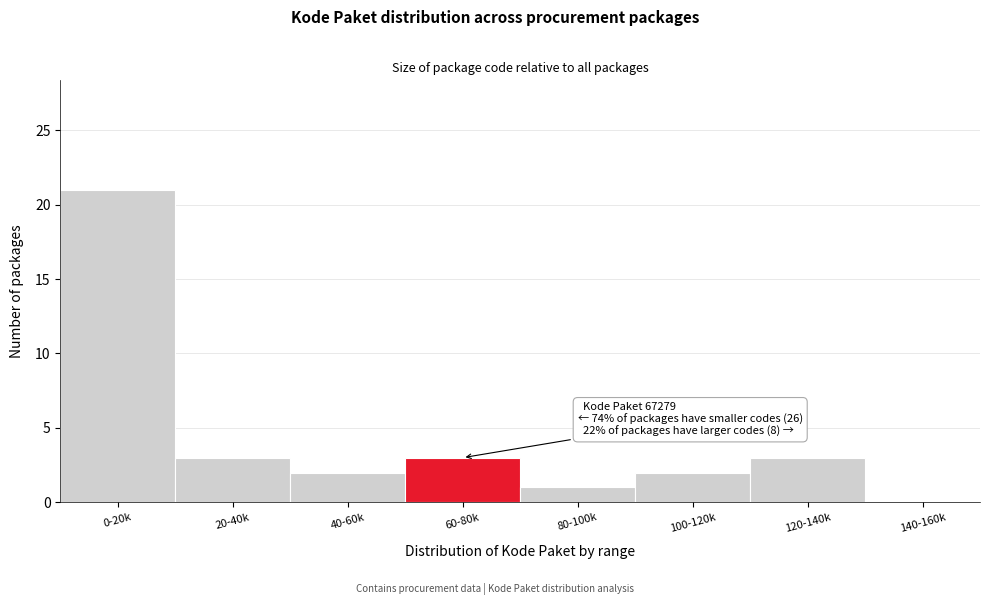

Reading right to left, what are all the values shown in this chart?

140-160k=0	120-140k=3	100-120k=2	80-100k=1	60-80k=3	40-60k=2	20-40k=3	0-20k=21